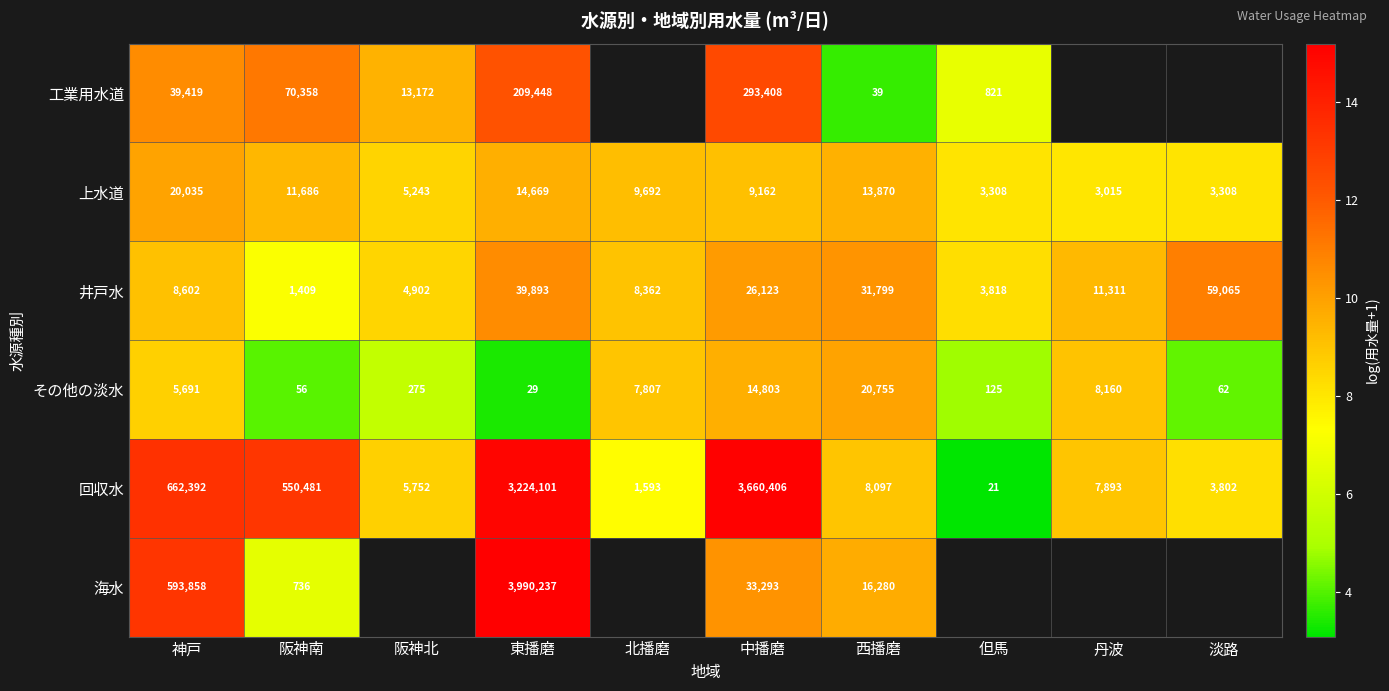

At which label is 井戸水 closest to 30237?

西播磨